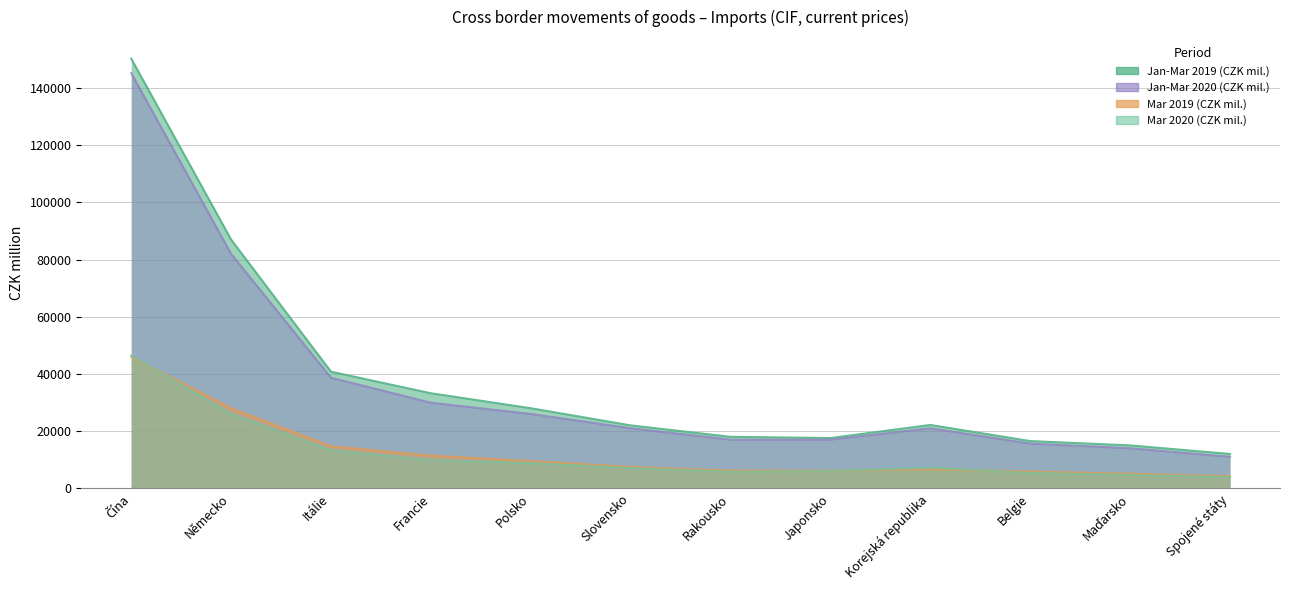

True or false: Jan-Mar 2019 (CZK mil.) and Jan-Mar 2020 (CZK mil.) intersect in this chart.

False